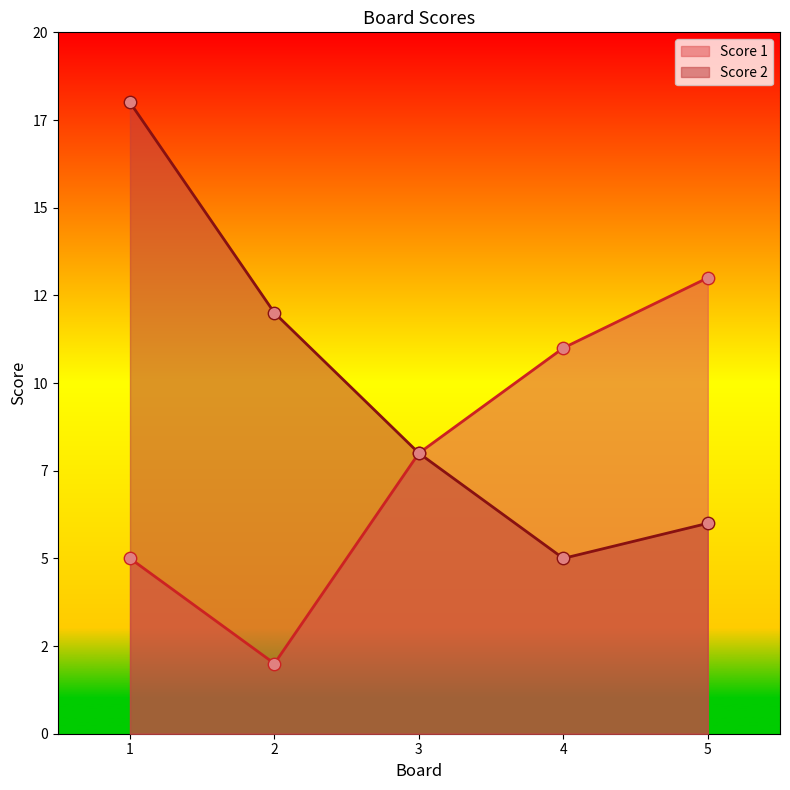

Which series contains the highest Y value?

Score 2